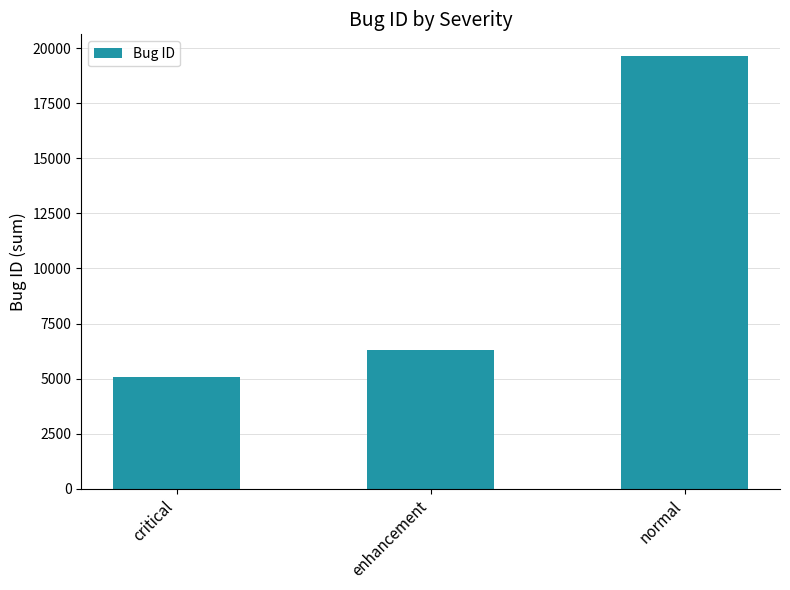

Rank the categories by value from highest to lowest.

normal, enhancement, critical